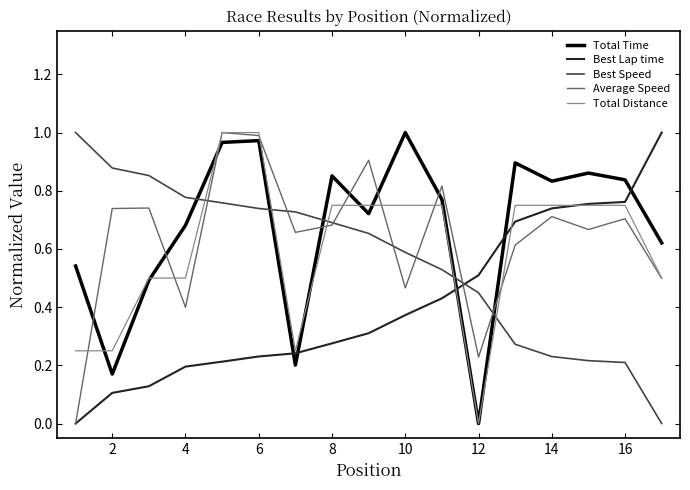

After their last crossing, which series has the higher values: Average Speed or Best Lap time?

Best Lap time